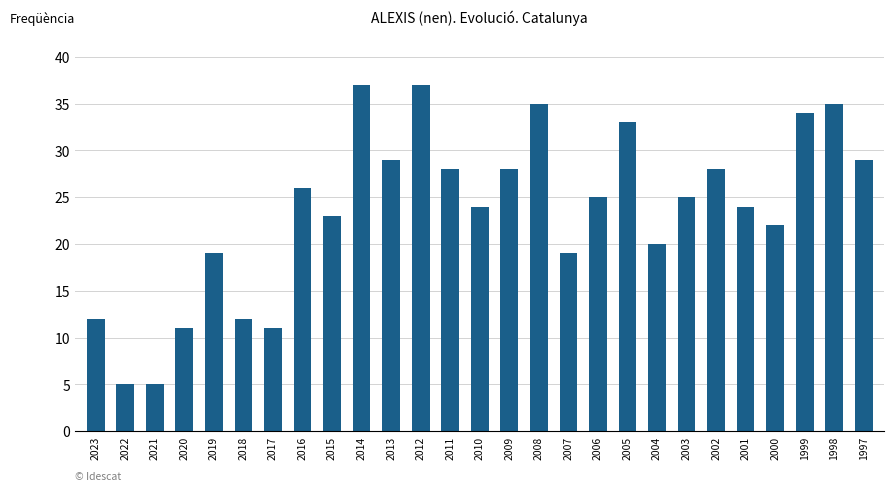

Approximately how many times larger is the value at 2003 compared to 2023?

2.1